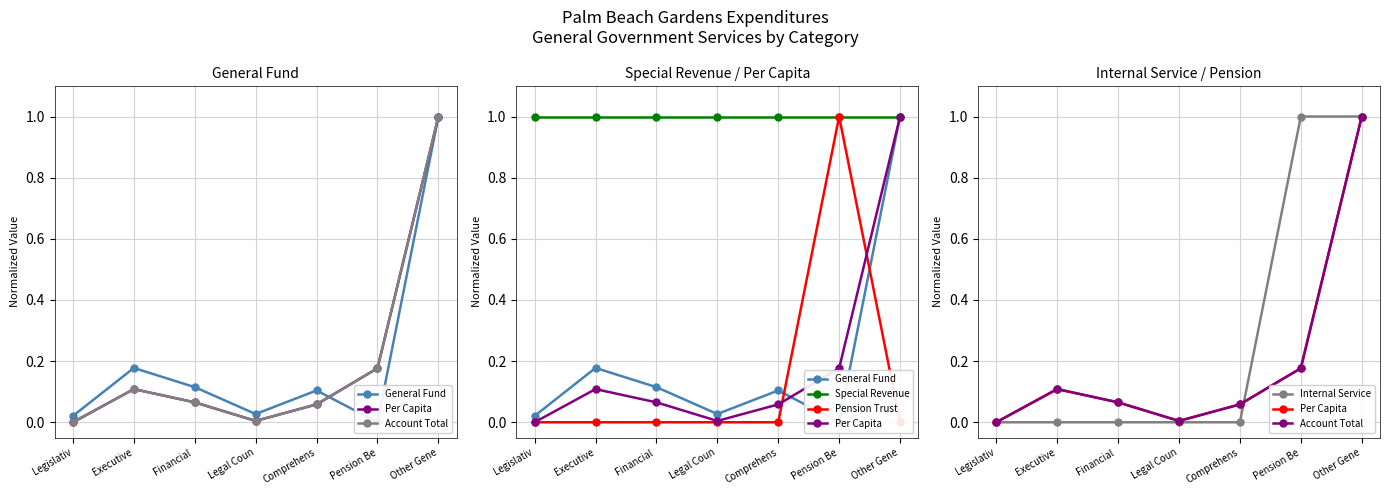

Which series changed the most between Legislativ and Other Gene?

Per Capita